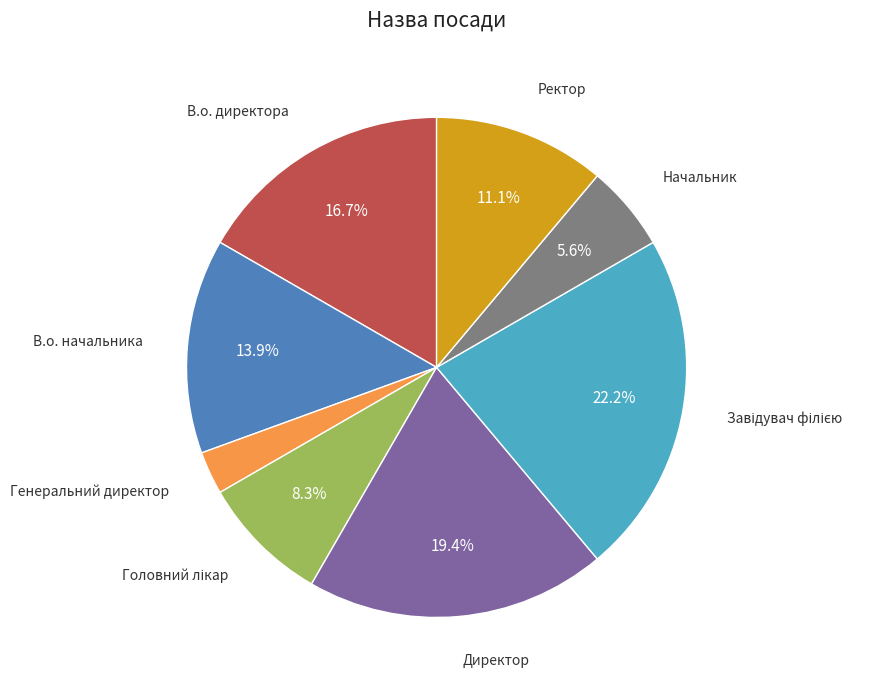

What portion of the pie excludes Директор?

80.6%